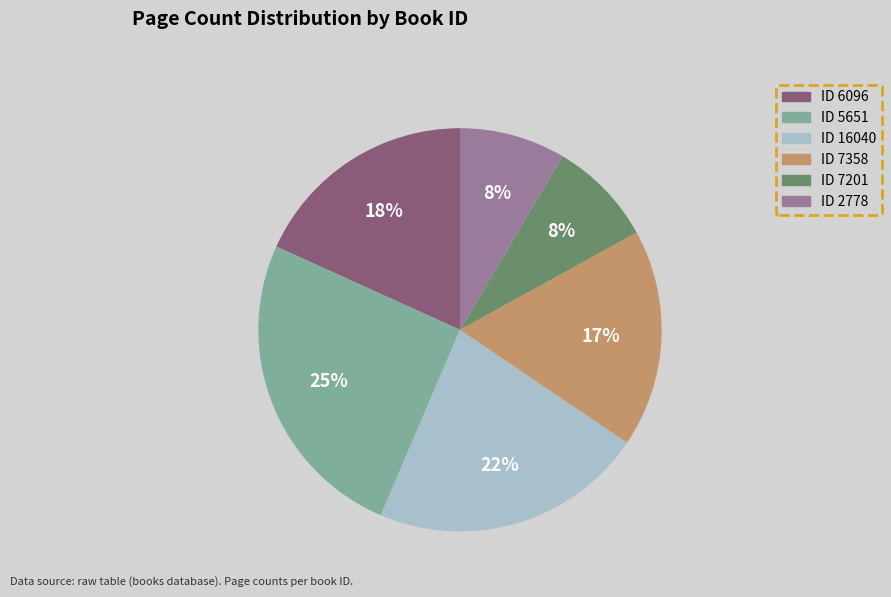

Does any single category account for the majority?

No